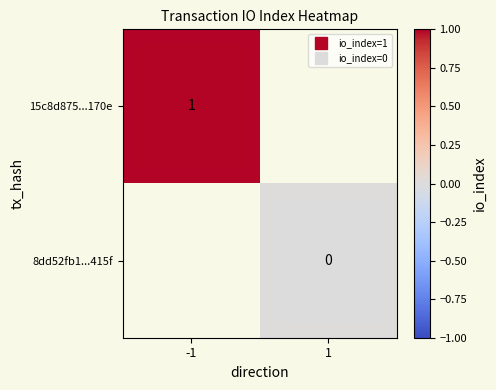

How many categories are shown in the chart?

2